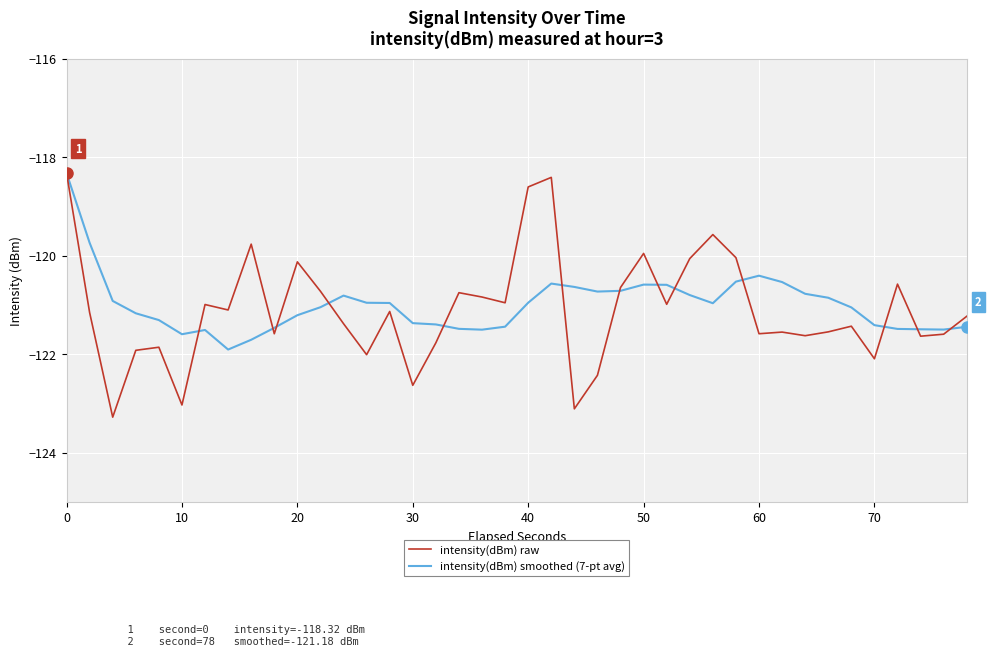

Which series has the widest spread of values?

intensity(dBm) raw